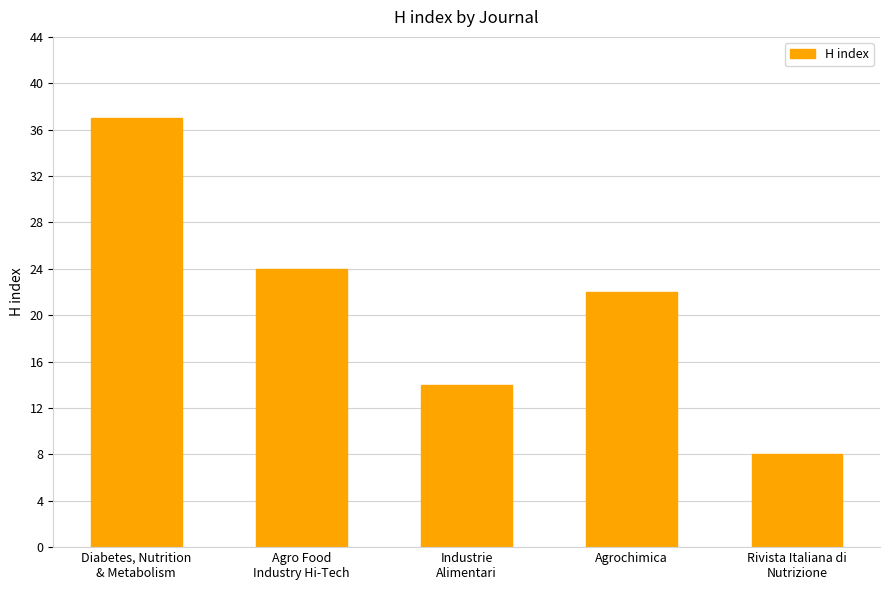

How many bars are there in total?

5